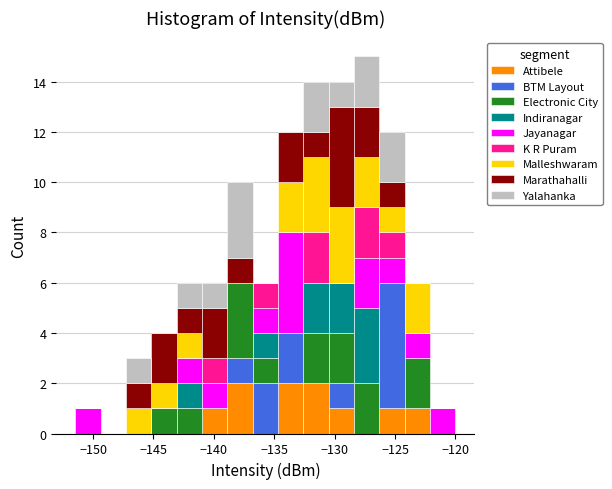

Which range on the x-axis has the tallest stacked bar (by total height)?

-128.5 to -126.5